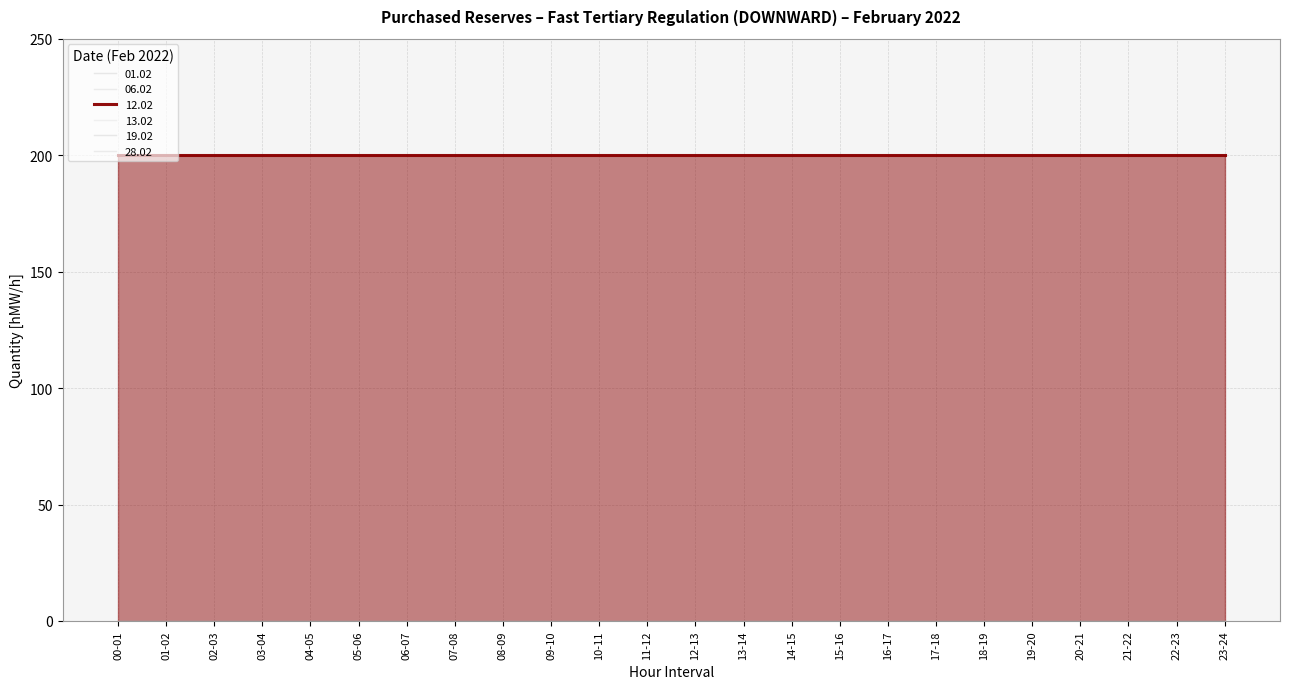

At which label does 06.02 reach its peak?

00-01